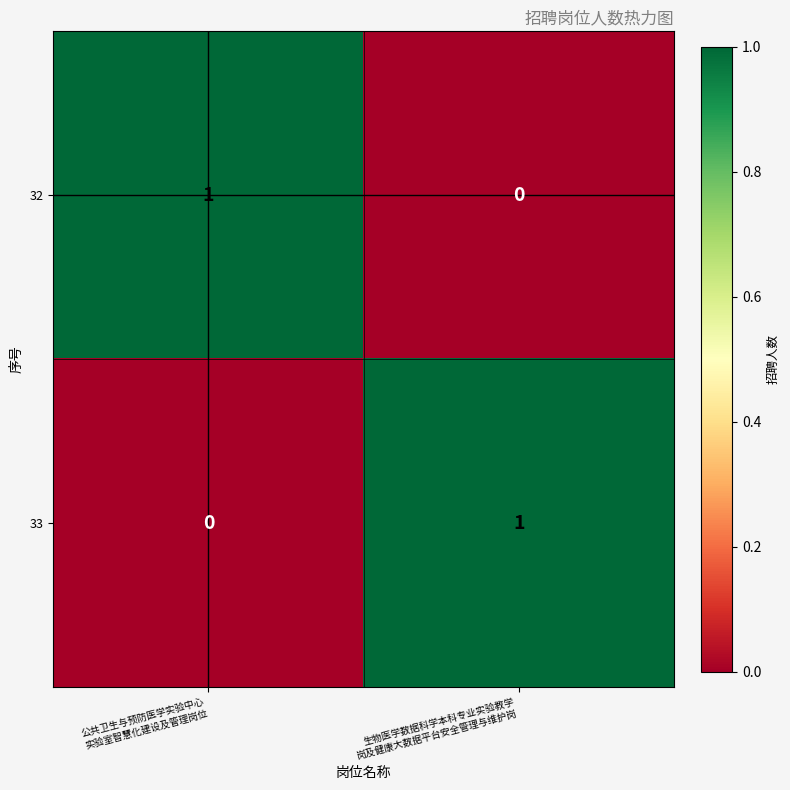

Reading right to left, transcribe all the data shown in this chart.

32: 0	1
33: 1	0